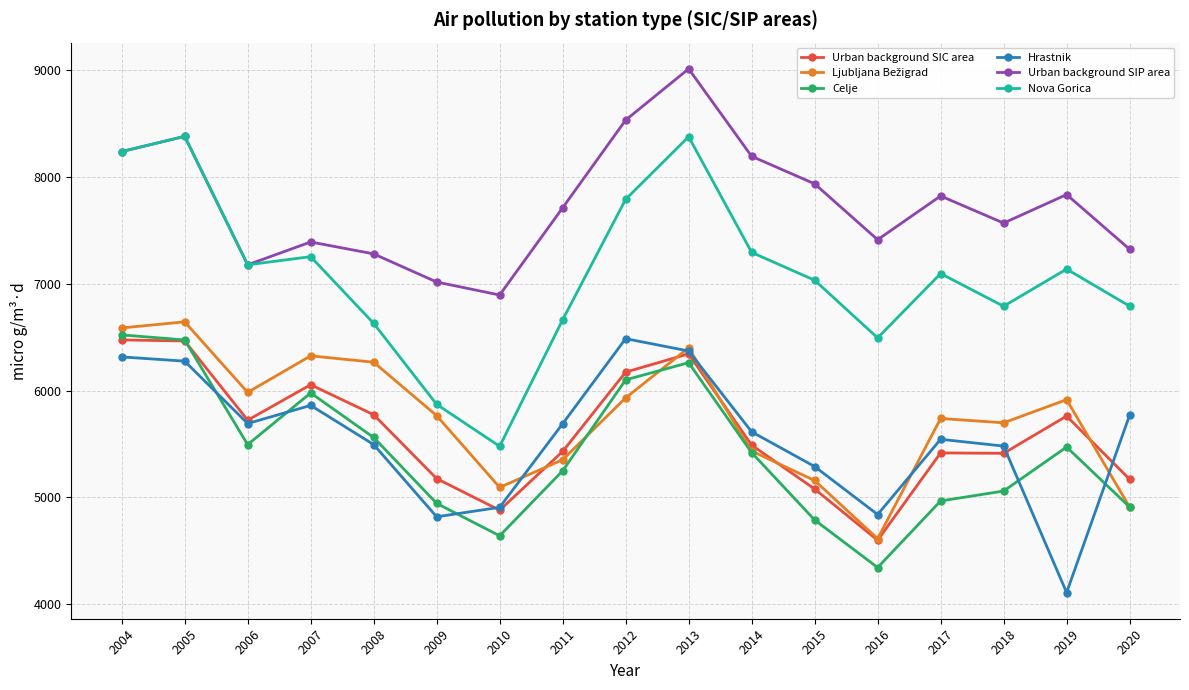

What is the lowest value of the Nova Gorica series?

5478.8